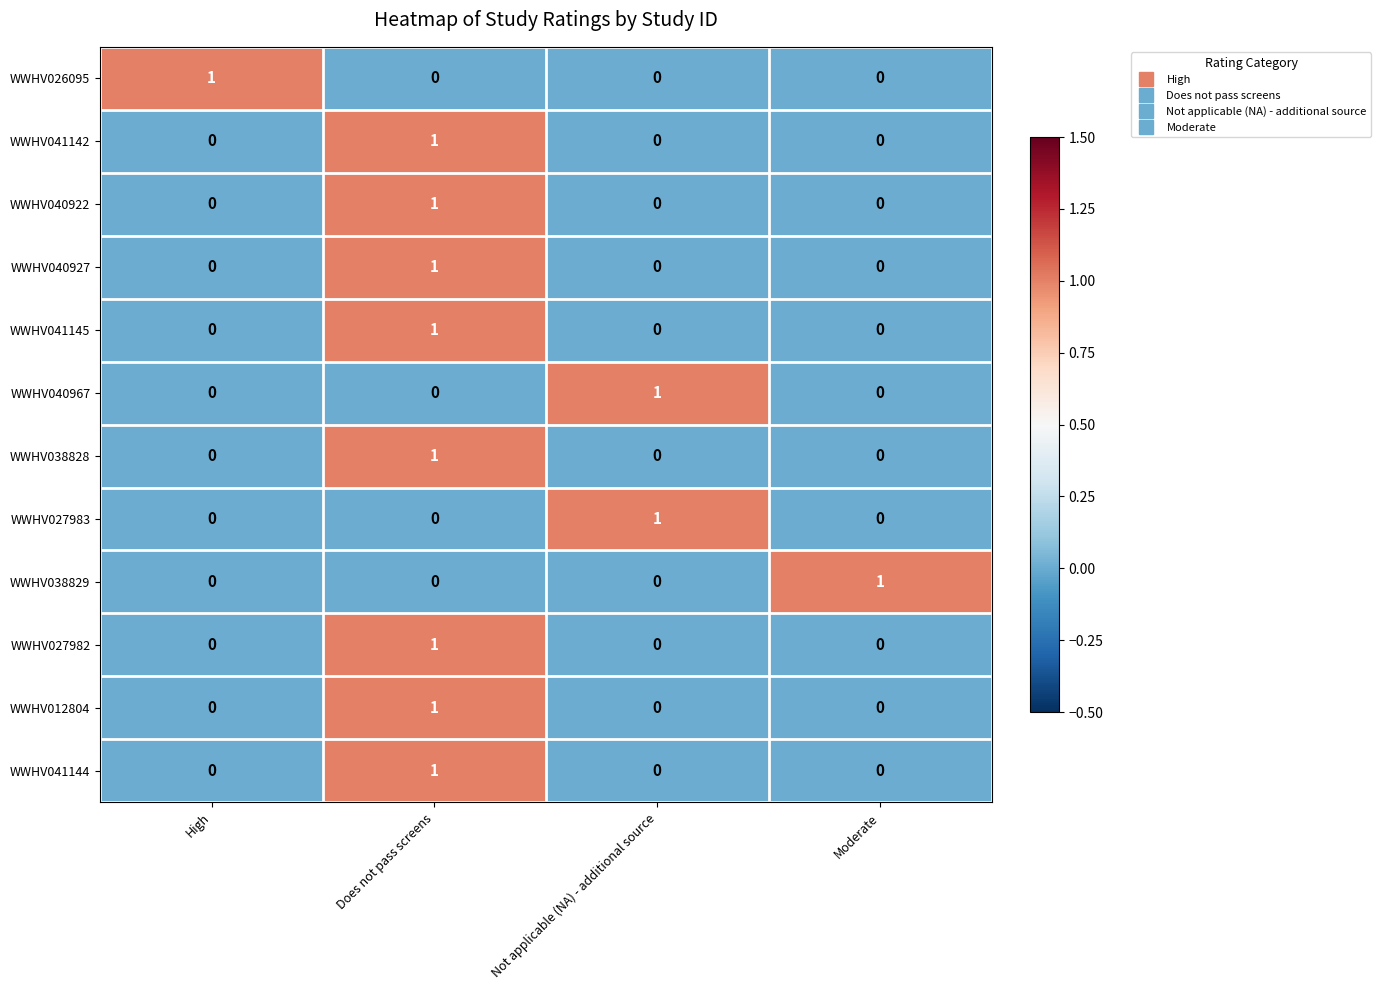

The value of WWHV041144 at Not applicable (NA) - additional source is 0. True or false?

True